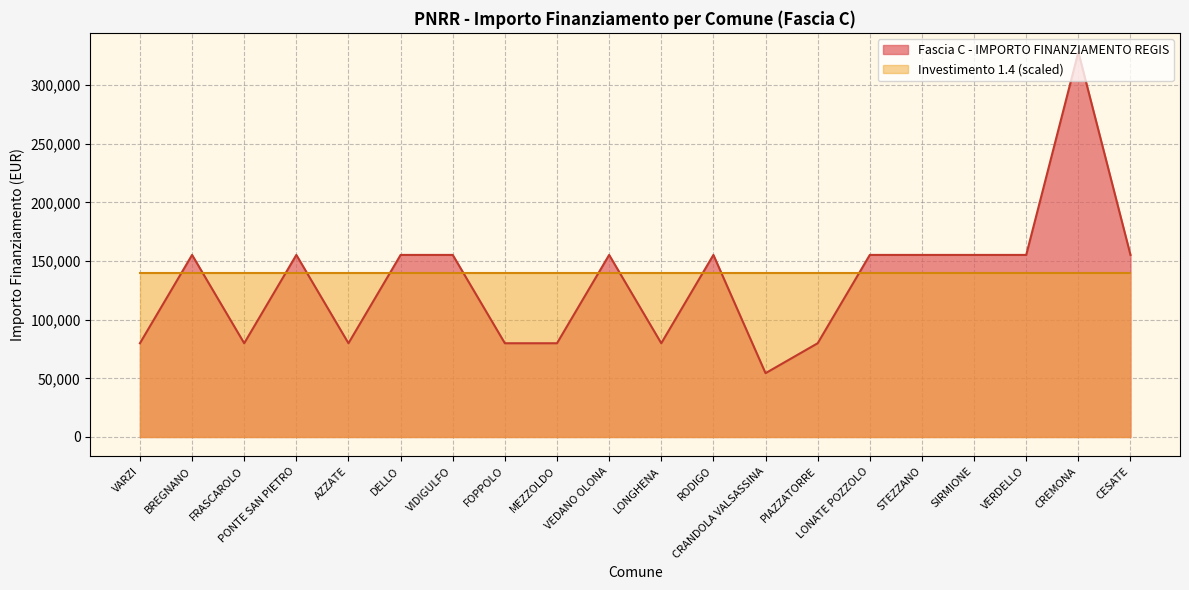

Count the number of data series in this chart.

2